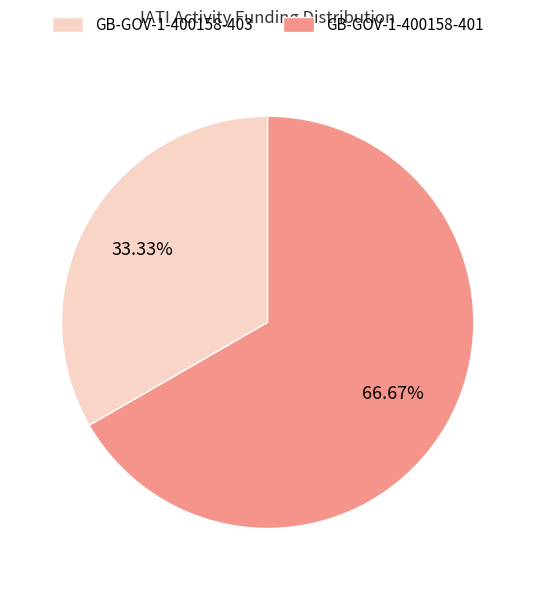

To the nearest percent, what portion does GB-GOV-1-400158-403 represent?

33%